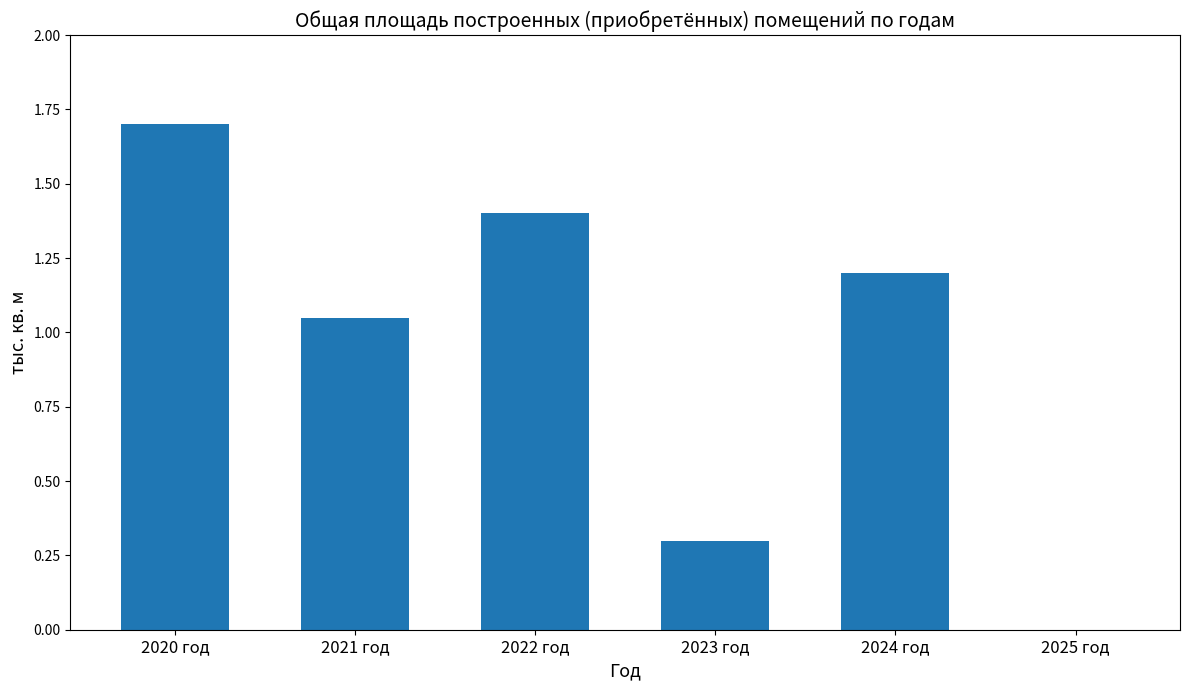

What is the sum of all values?

5.6